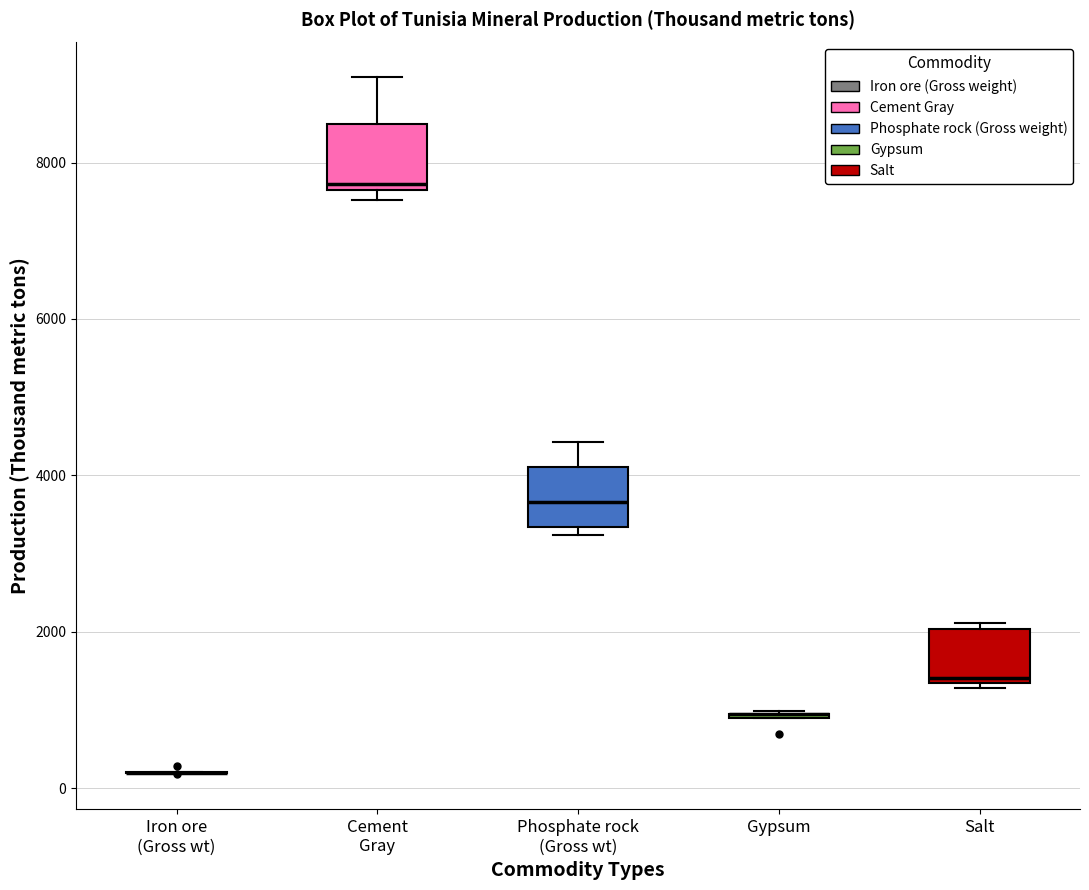

Reading left to right, read every box against the y-axis: the position of its median line, the range the box covers, and the ends of its whiskers. The values are not printed on the chart, so give them approximately, as read against the axis.

Iron ore (Gross wt): box collapsed to a line at 200, whiskers 200 to 200
Cement Gray: median 7800, box 7600 to 8400, whiskers 7600 (just below the box's lower edge) to 9000
Phosphate rock (Gross wt): median 3600, box 3400 to 4200, whiskers 3200 to 4400
Gypsum: box collapsed to a line at 1000, whiskers 1000 to 1000
Salt: median 1400, box 1400 to 2000, whiskers 1200 to 2200